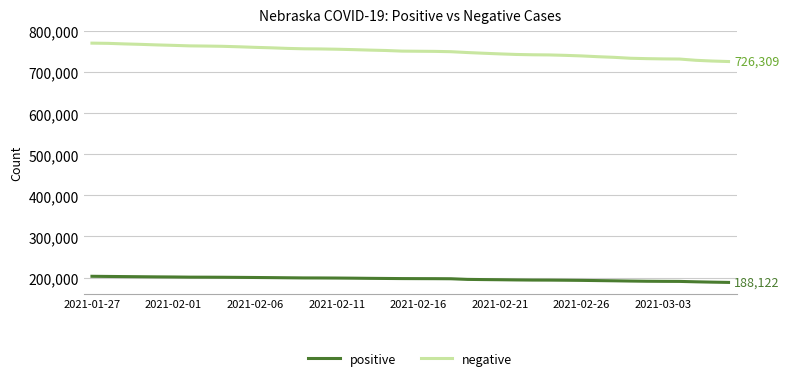

Which series has the largest total across all categories?

negative